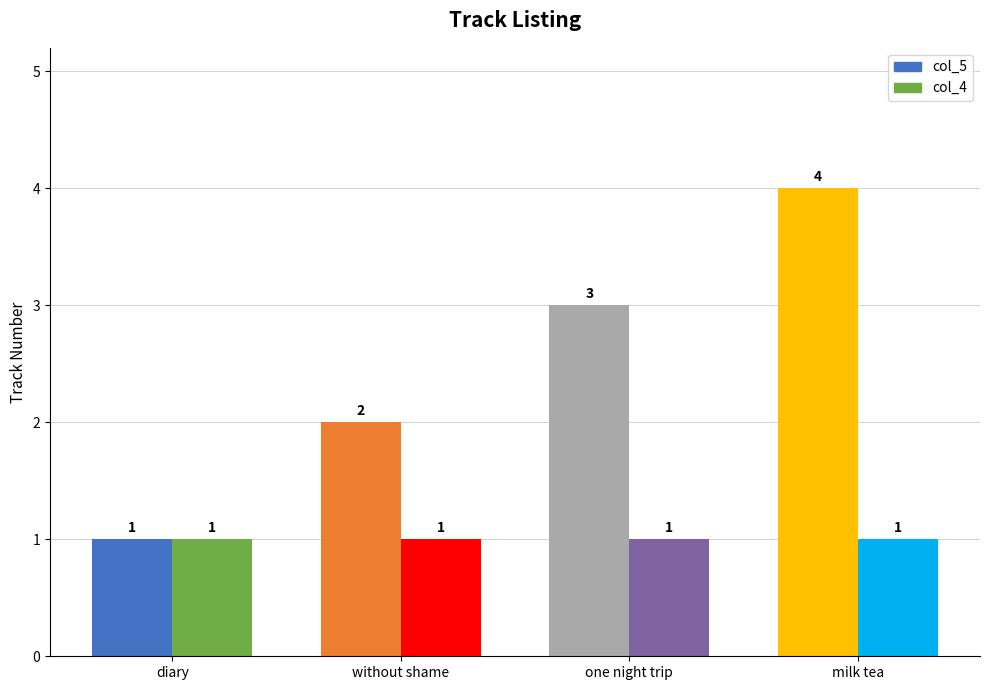

Reading left to right, transcribe all the data shown in this chart.

col_5: diary=1	without shame=2	one night trip=3	milk tea=4
col_4: diary=1	without shame=1	one night trip=1	milk tea=1